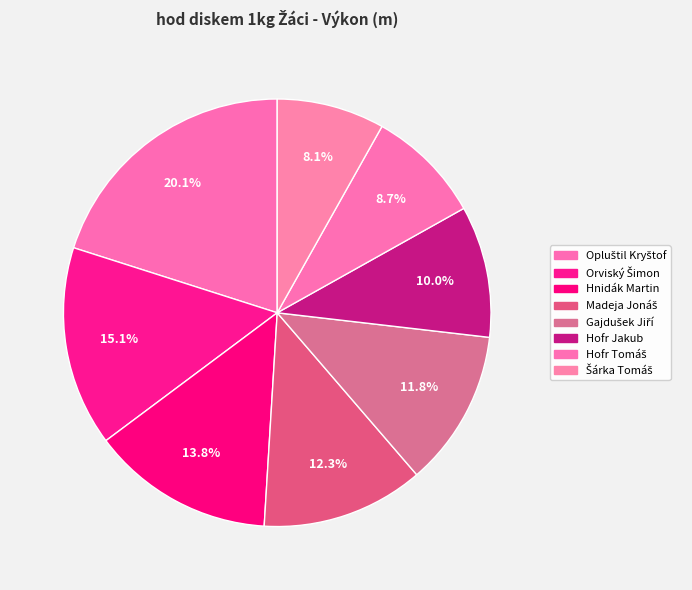

How many segments does this pie chart have?

8